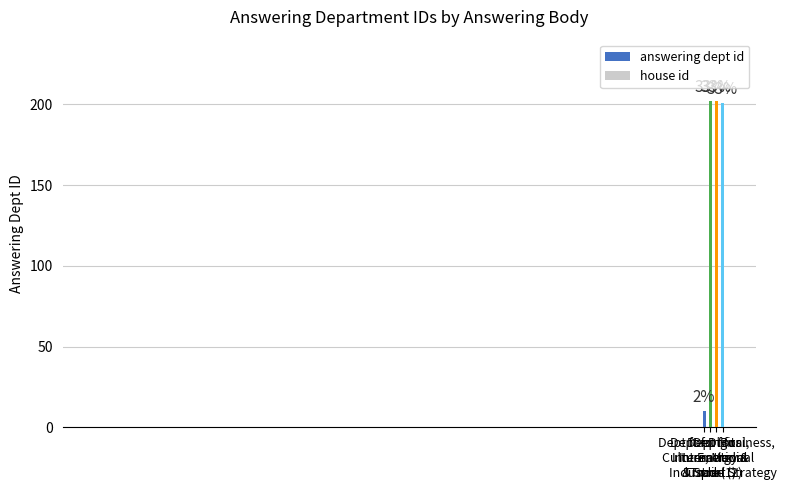

Rank the categories by value from lowest to highest.

Dept for Digital,
Culture, Media
& Sport, Dept for Business,
Energy &
Industrial Strategy, Dept for
International
Trade (1), Dept for
International
Trade (2)